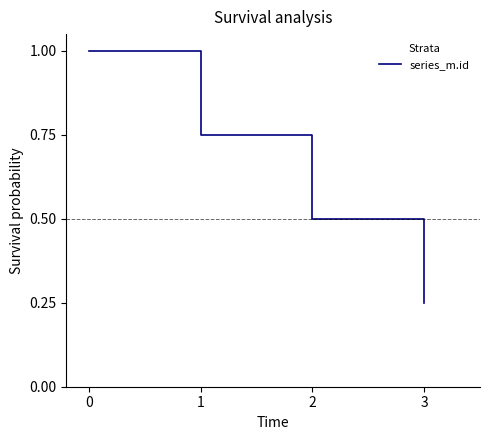

True or false: the data shows 0.4 at 3.

False